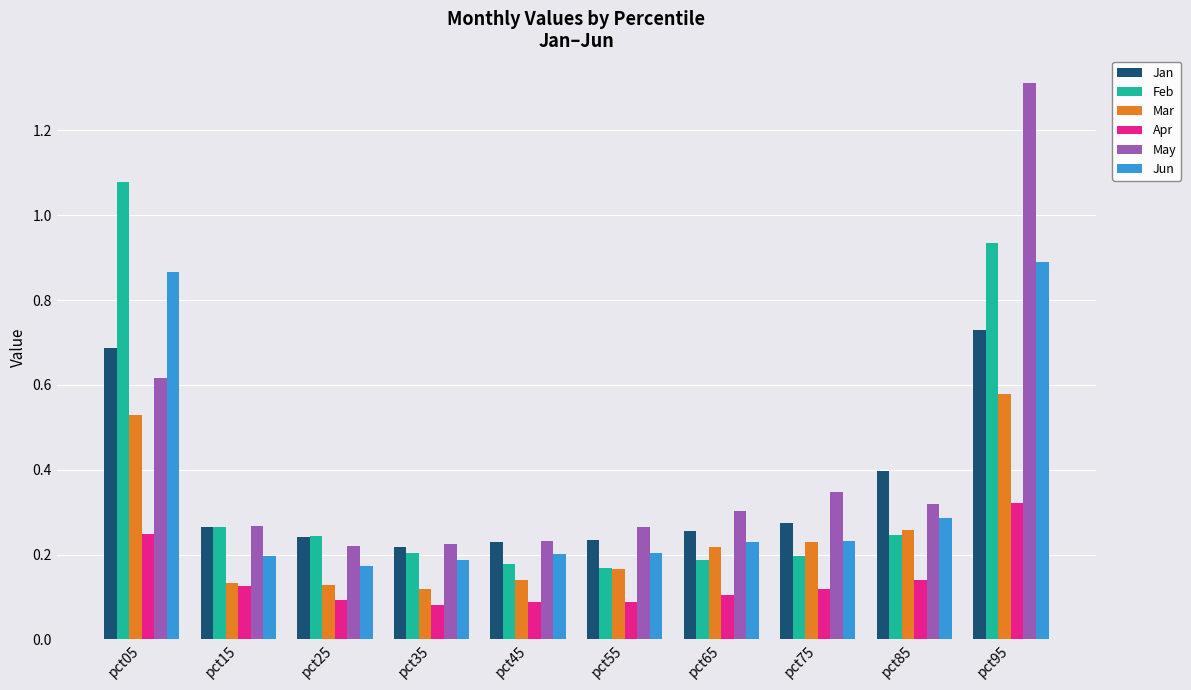

Which category has the highest value across all series?

pct95